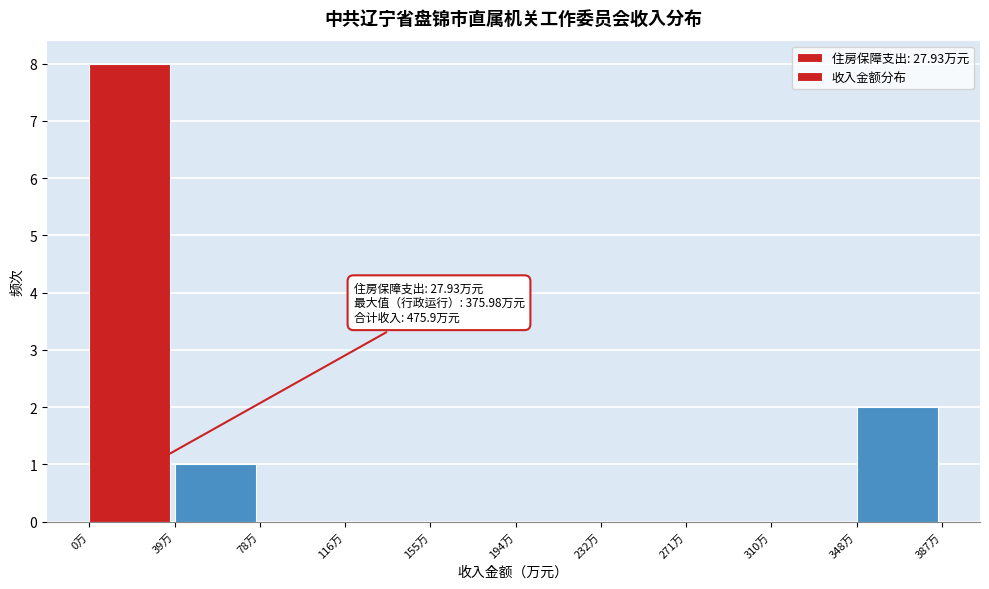

Which range on the x-axis has the tallest bar?

0 to 40